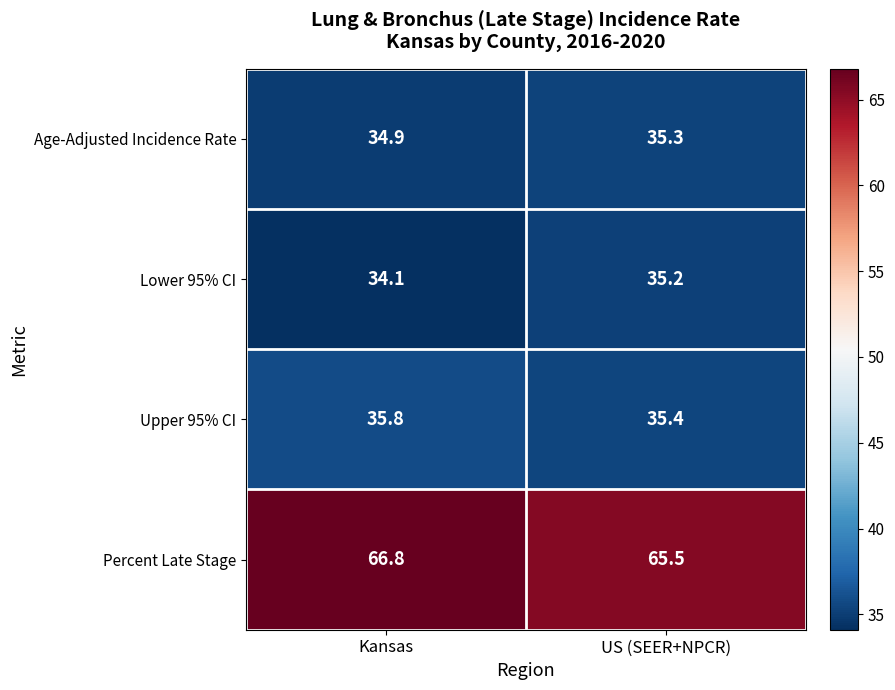

The value of Age-Adjusted Incidence Rate at US (SEER+NPCR) is 35.3. True or false?

True